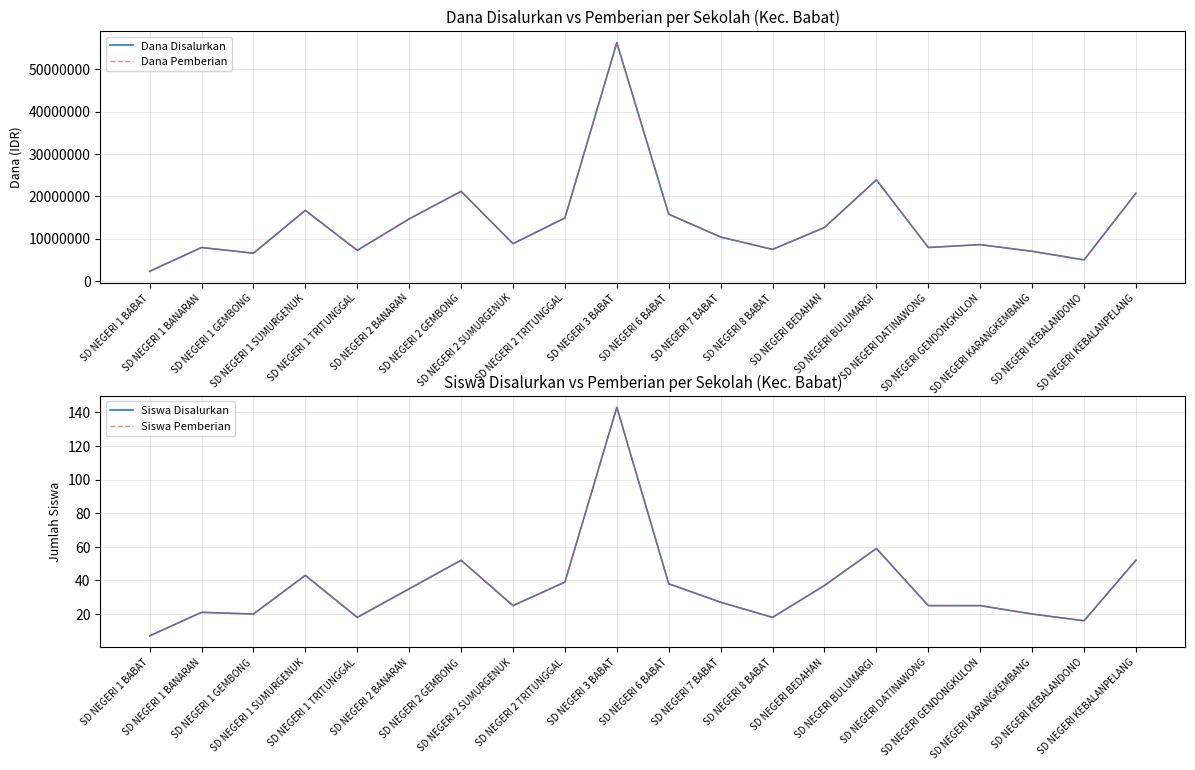

At which category does Siswa Pemberian reach its first local peak?

SD NEGERI 1 BANARAN